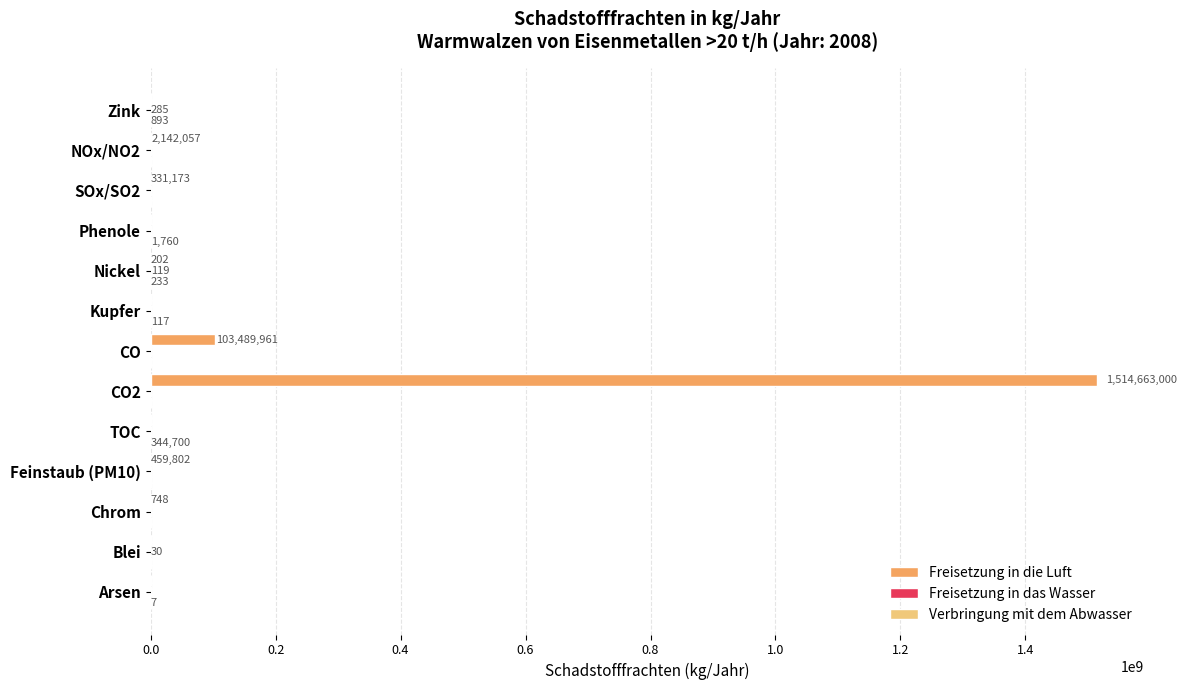

What is the sum of all Freisetzung in die Luft values?

1621086943